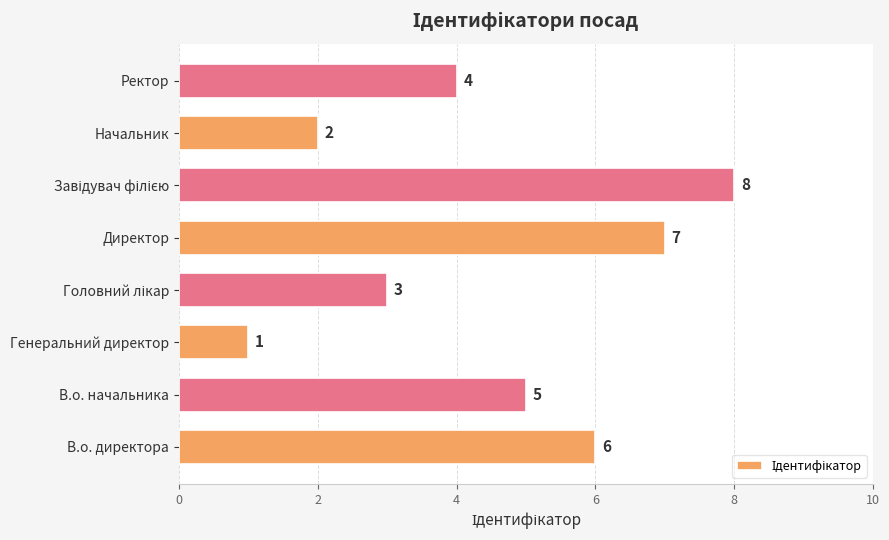

How many bars are there in total?

8